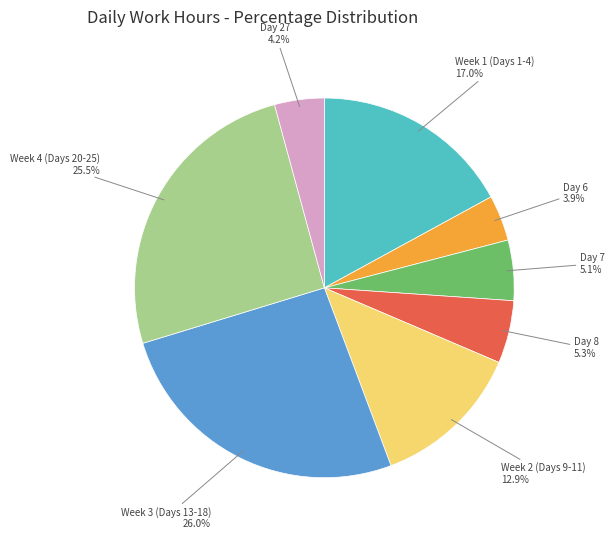

How many segments does this pie chart have?

8